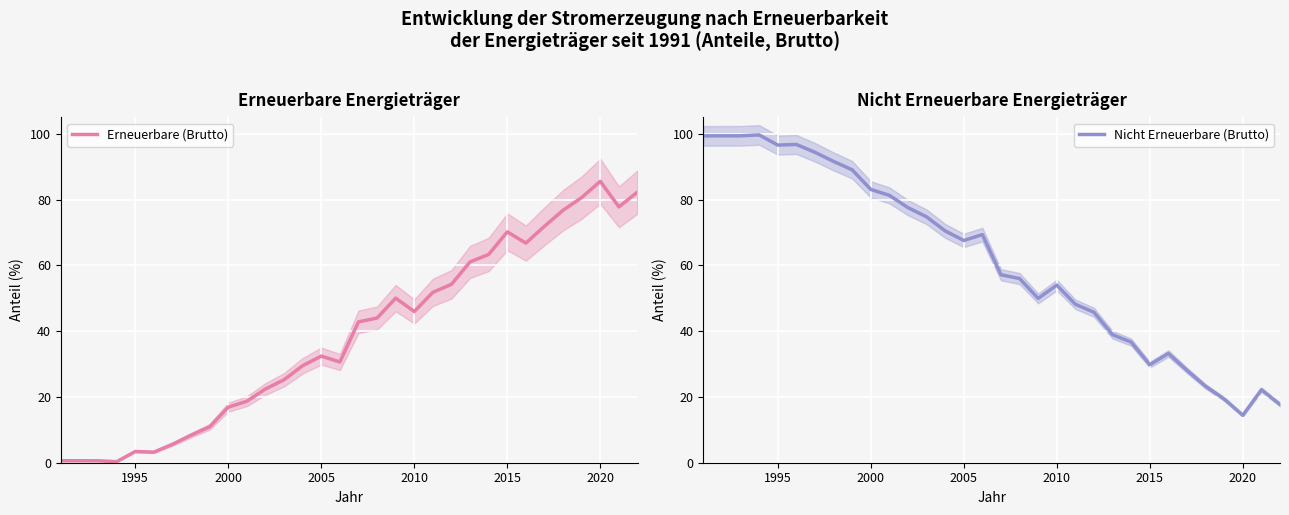

The Erneuerbare (Brutto) series shows 61.3 at 2010. True or false?

False